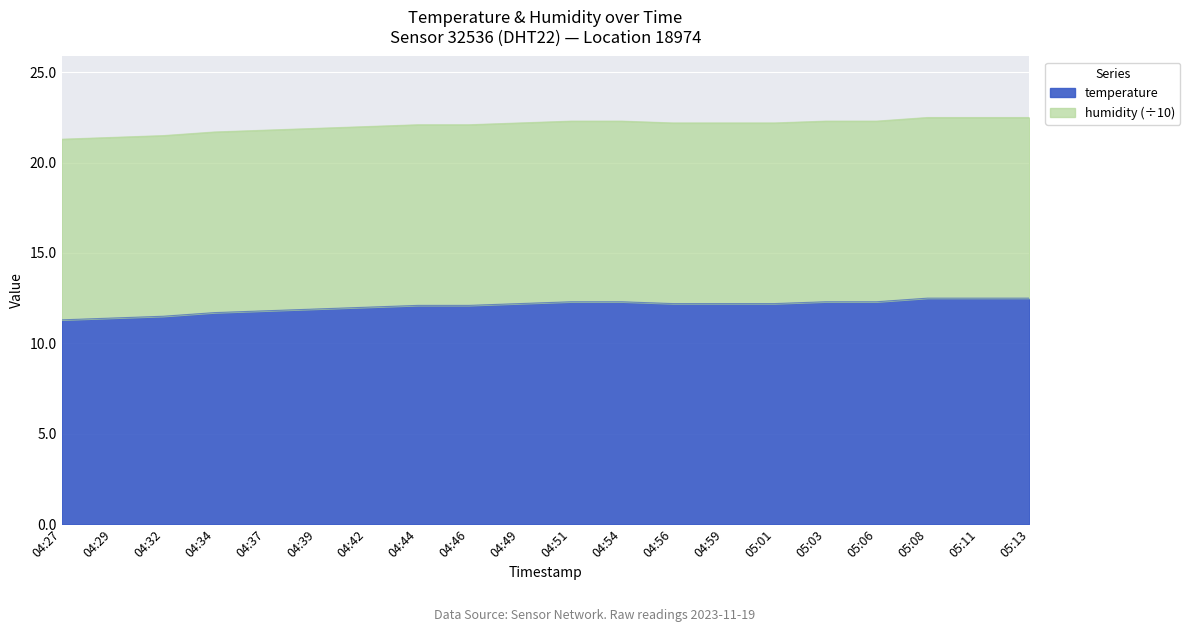

What is the difference between the maximum and minimum values?

1.2